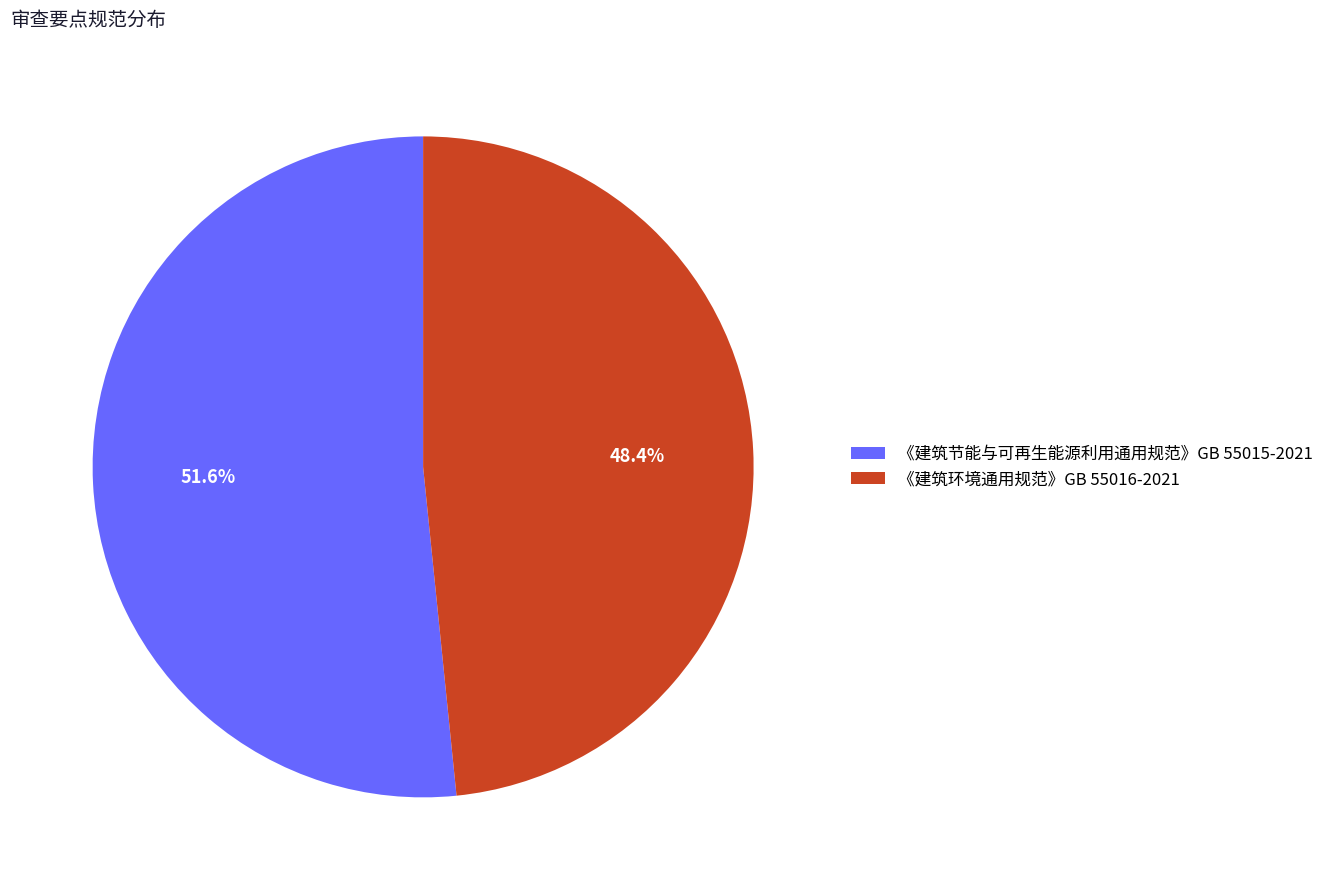

Approximately how many times larger is the value at 《建筑环境通用规范》GB 55016-2021 compared to 《建筑节能与可再生能源利用通用规范》GB 55015-2021?

0.9